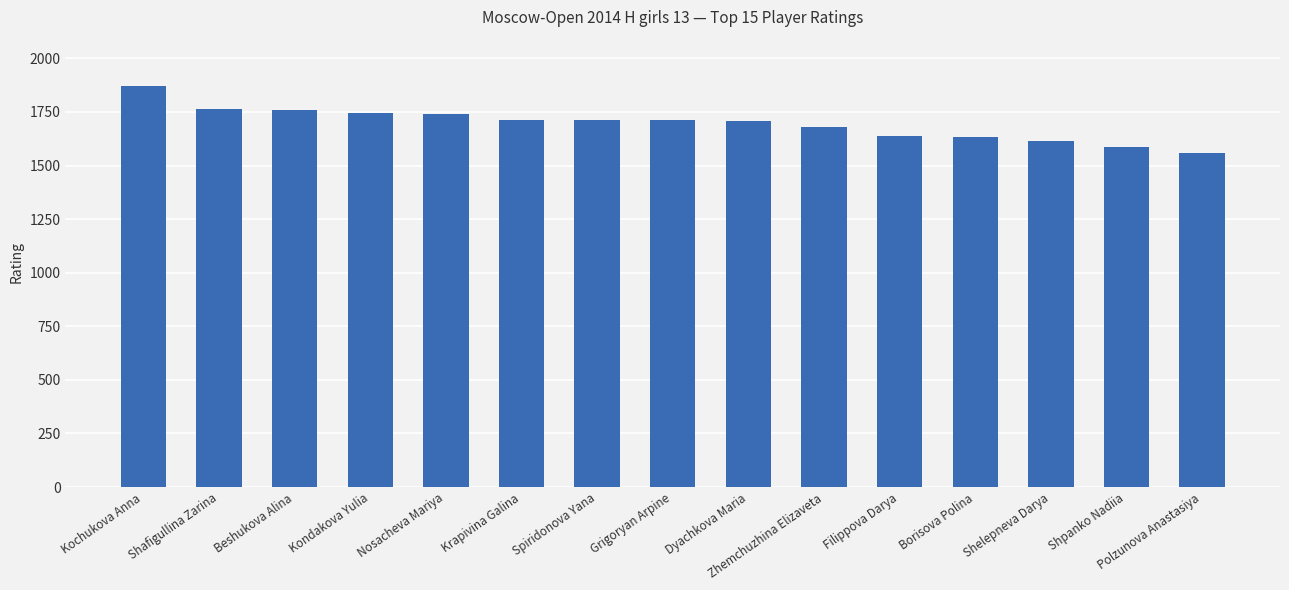

What is the label of the 8th bar from the left?

Grigoryan Arpine